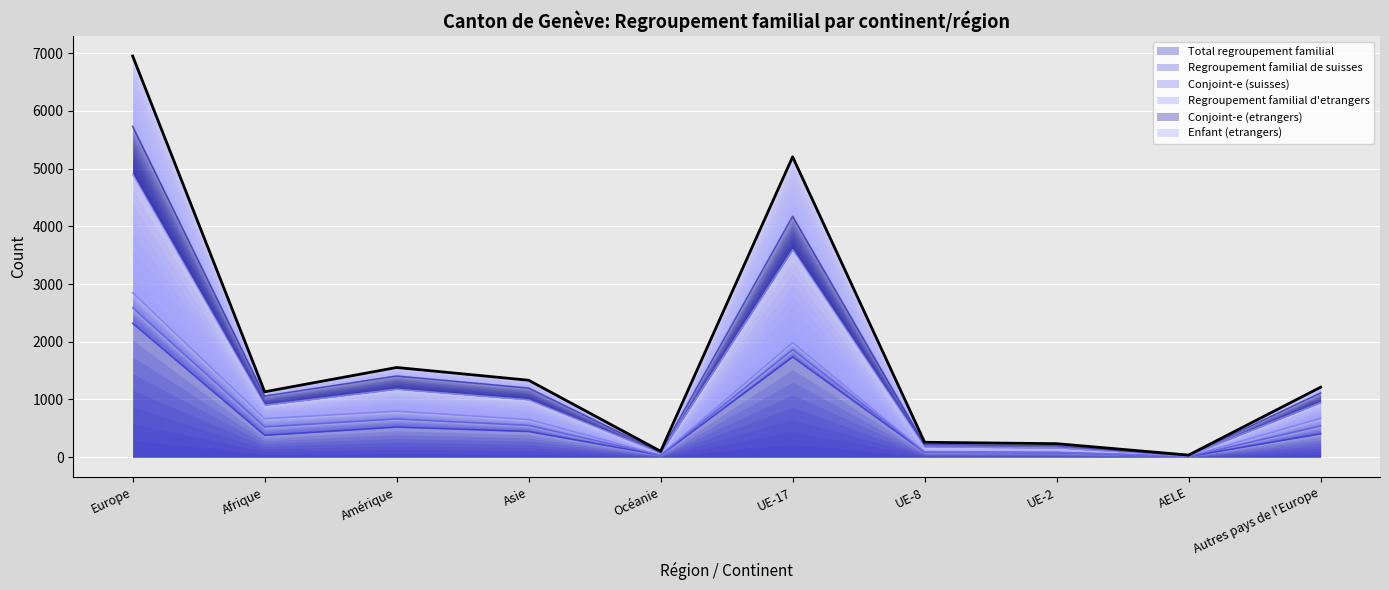

At which label is Enfant (etrangers) closest to 3493?

UE-17